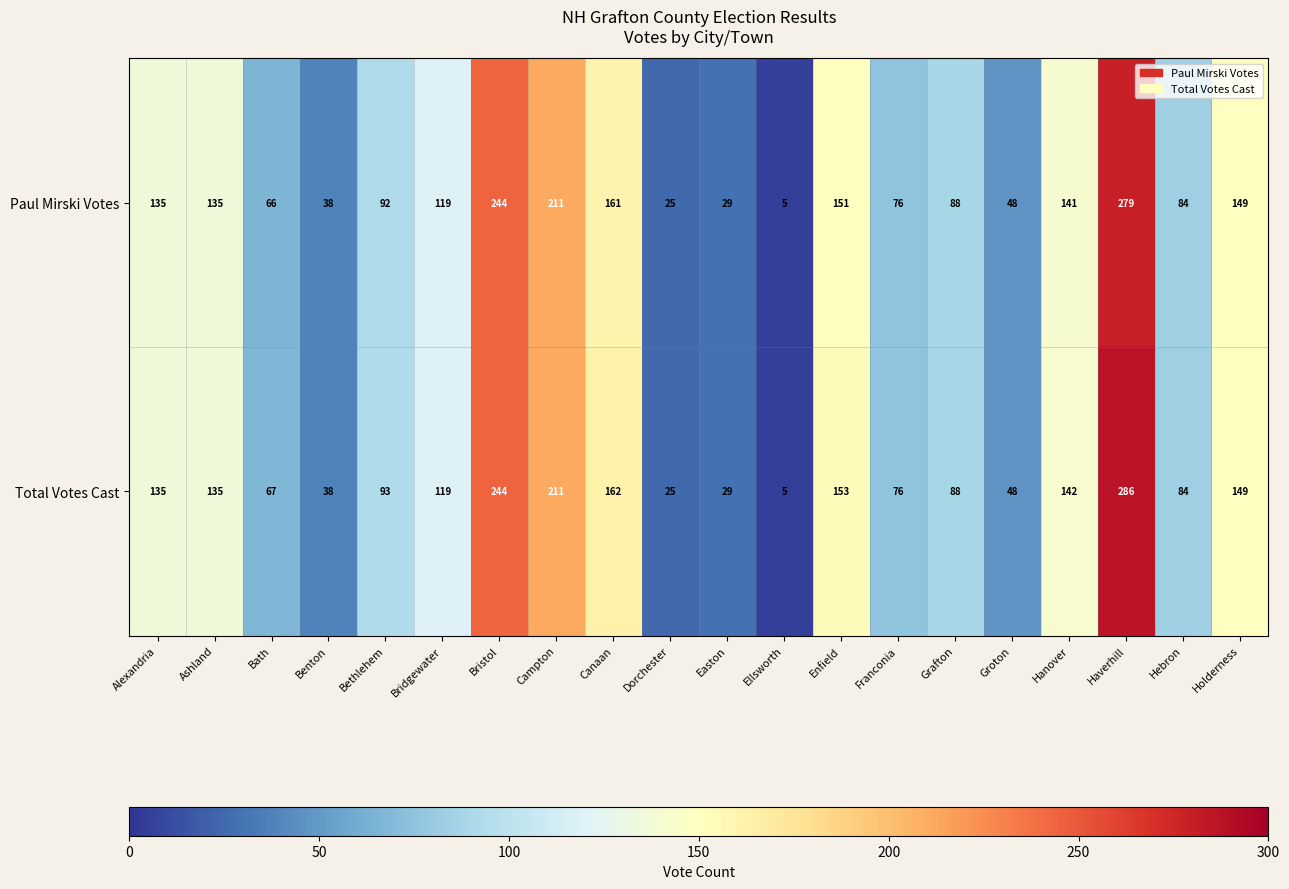

How many data points does each series have?

20